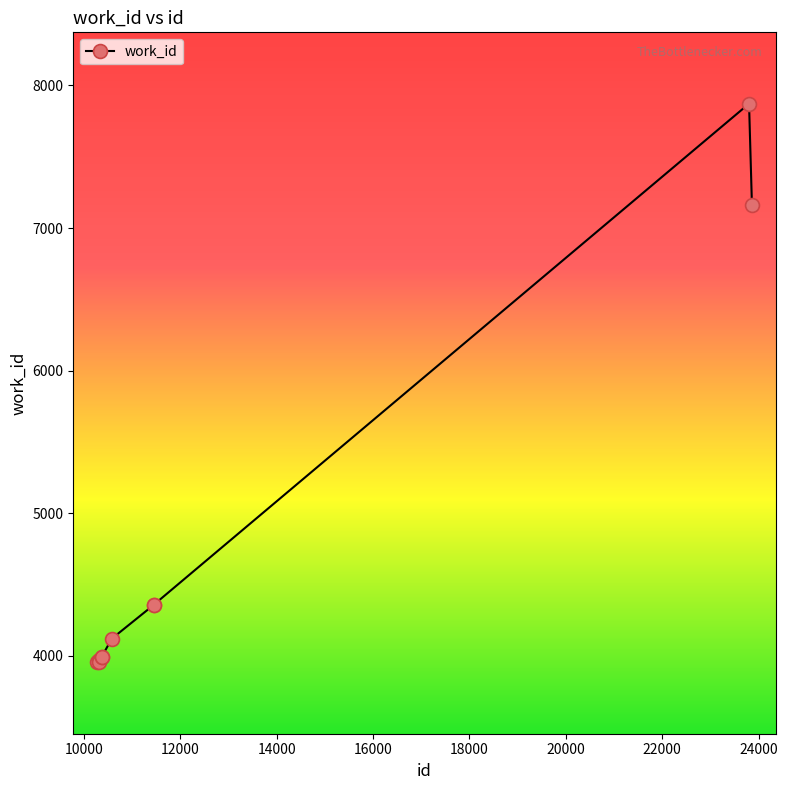

What is the minimum value shown in the chart?

3954